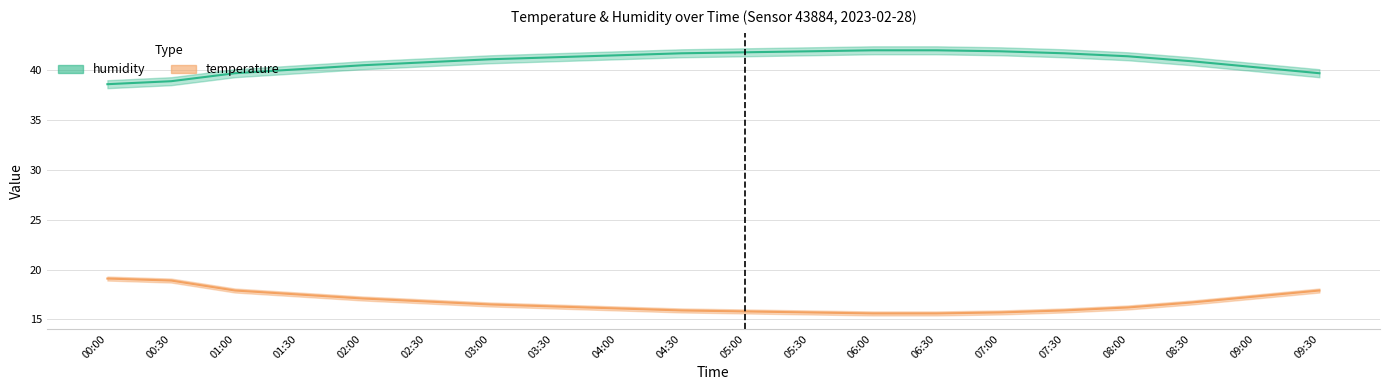

True or false: humidity has more than 1 interior local peaks.

False